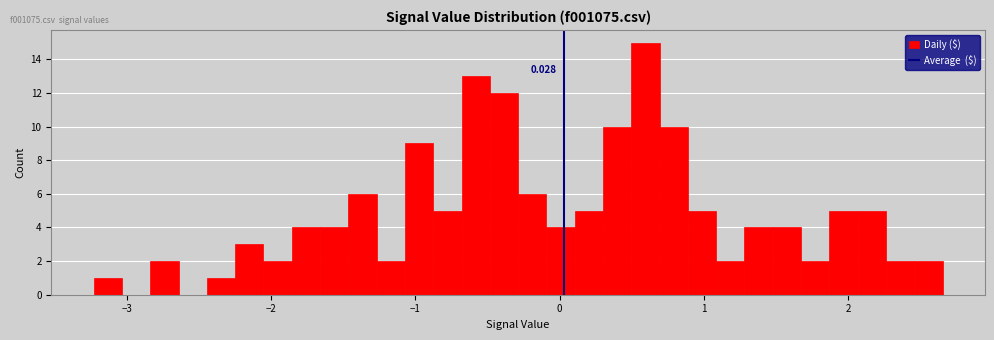

Read against the x-axis, roughly where is the centre of the tallest bar?

0.6